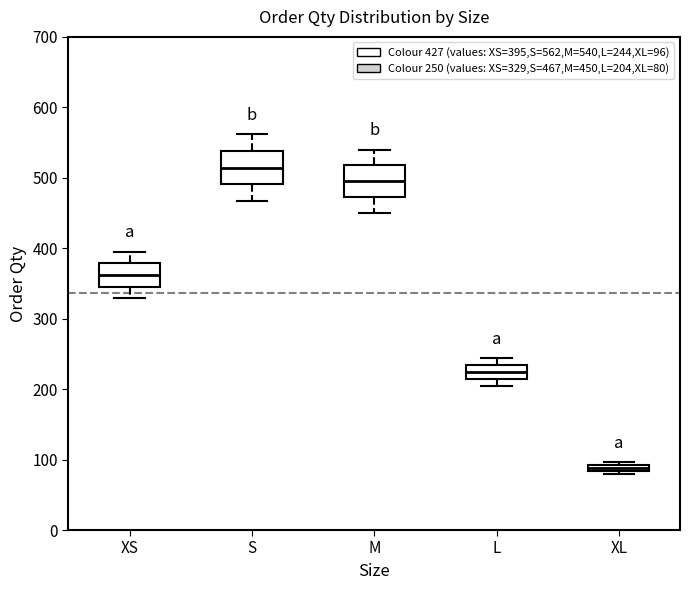

Where does the upper whisker of the box for XS end on the y-axis? The values are not printed on the chart, so give them approximately, as read against the axis.

400